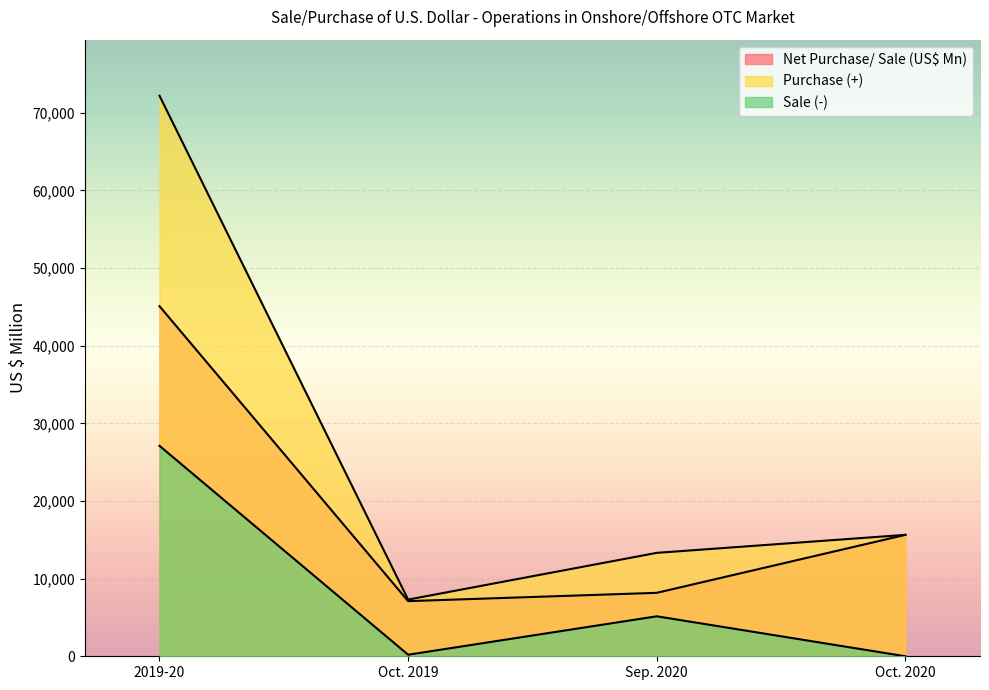

Which category has the lowest value in the Sale (-) series?

Oct. 2020